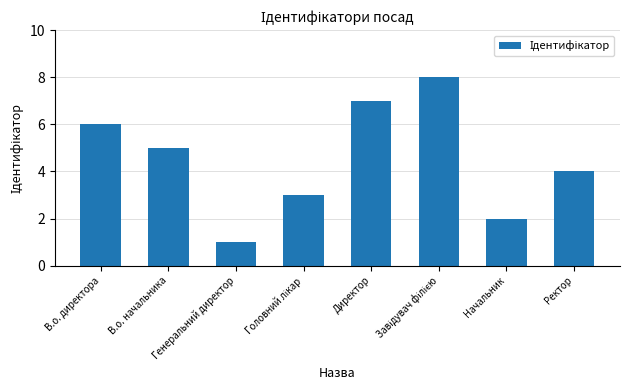

How many data points are less than 5?

4